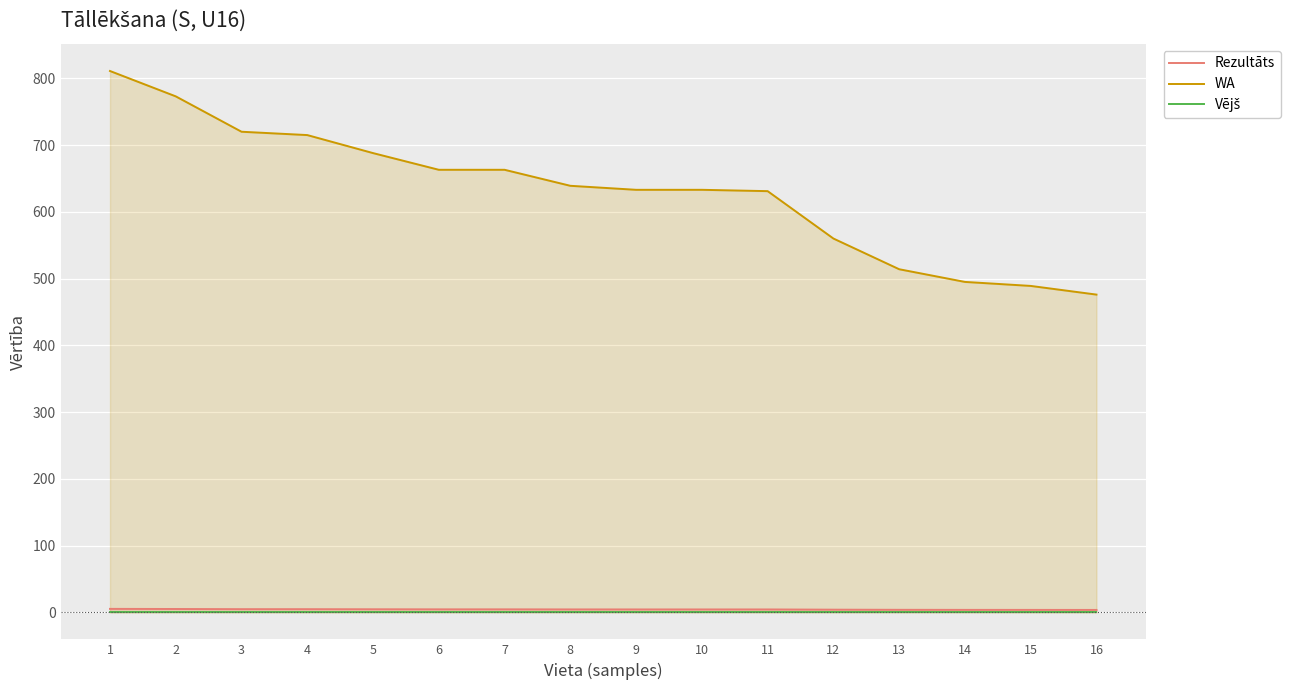

What is the sum of all Rezultāts values?

68.5